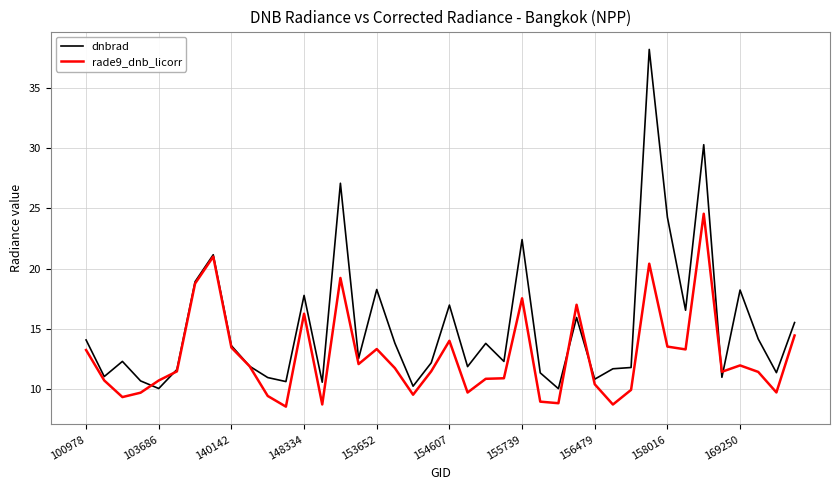

How many lines are shown in the chart?

2